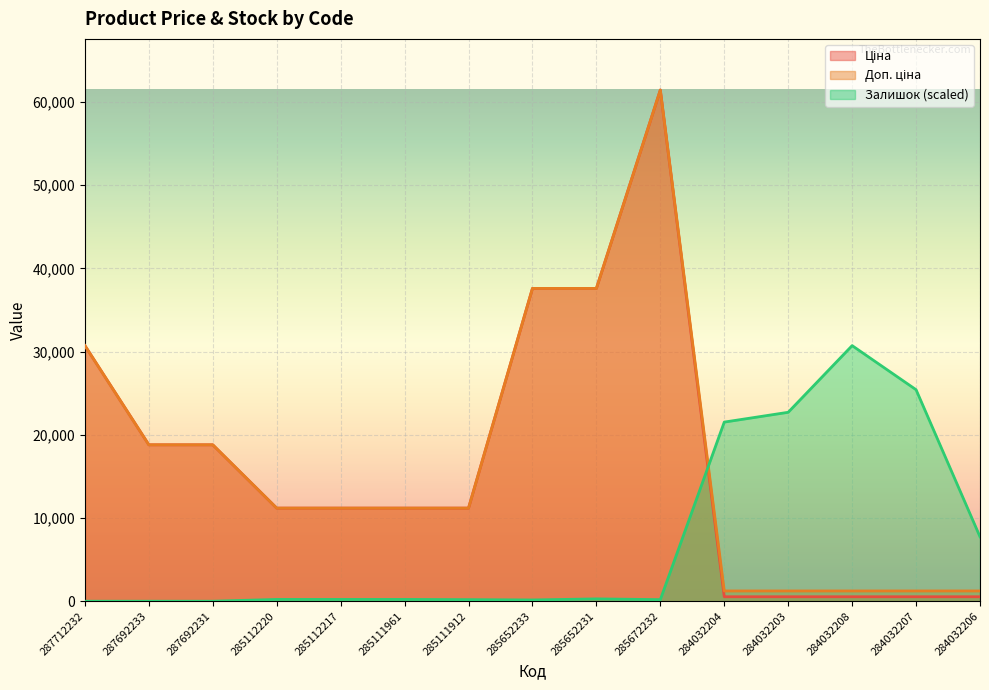

In Залишок, how many points are higher than both neighbors (excluding endpoints)?

2